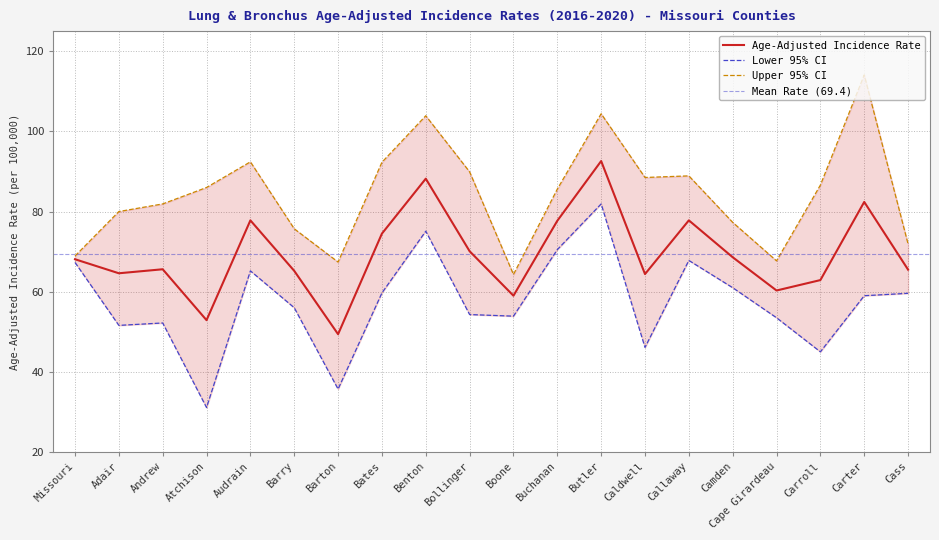

Reading left to right, what are all the values shown in this chart?

Age-Adjusted Incidence Rate: 68.1	64.6	65.6	52.9	77.8	65.2	49.4	74.5	88.2	70.1	59.0	77.7	92.6	64.4	77.8	68.6	60.3	62.9	82.4	65.5
Lower 95% CI: 67.3	51.6	52.2	31.1	65.2	56.0	35.7	59.7	75.1	54.3	53.9	70.5	81.9	46.1	67.8	61.0	53.5	45.0	59.0	59.6
Upper 95% CI: 68.9	80.0	81.9	86.0	92.4	75.7	67.4	92.3	103.9	89.9	64.3	85.6	104.4	88.5	88.9	77.3	67.7	86.6	114.1	71.9